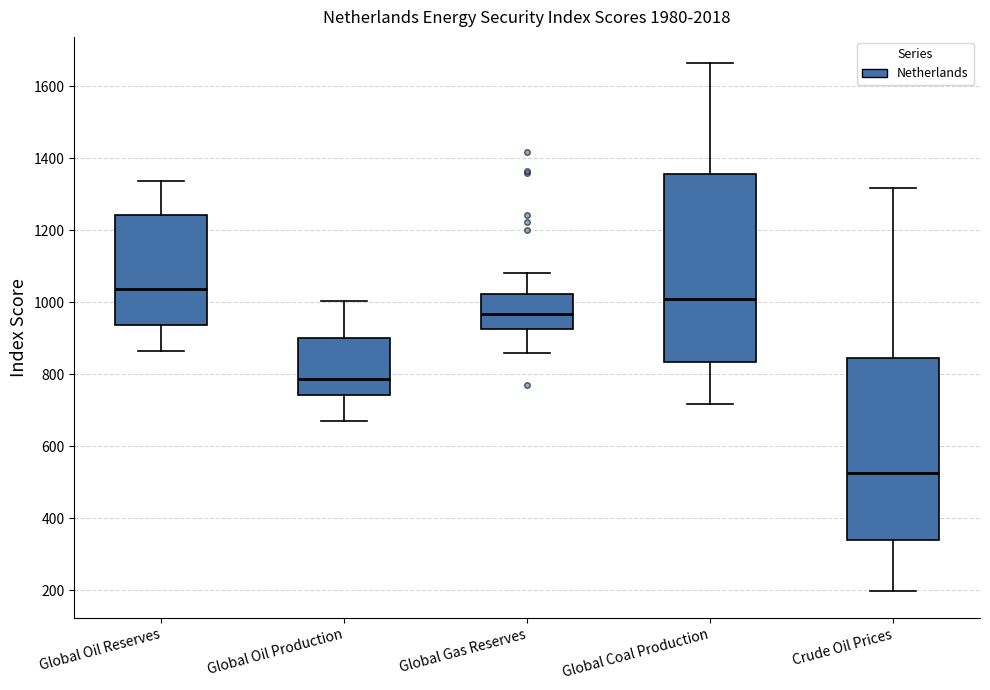

Reading left to right, transcribe this box plot: for each box, give where its median line is, the range the box spans, and where its two whiskers end, as read against the y-axis. The values are not printed on the chart, so give them approximately, as read against the axis.

Global Oil Reserves: median 1040, box 940 to 1240, whiskers 860 to 1340
Global Oil Production: median 780, box 740 to 900, whiskers 660 to 1000
Global Gas Reserves: median 960, box 920 to 1020, whiskers 860 to 1080
Global Coal Production: median 1000, box 840 to 1360, whiskers 720 to 1660
Crude Oil Prices: median 520, box 340 to 840, whiskers 200 to 1320